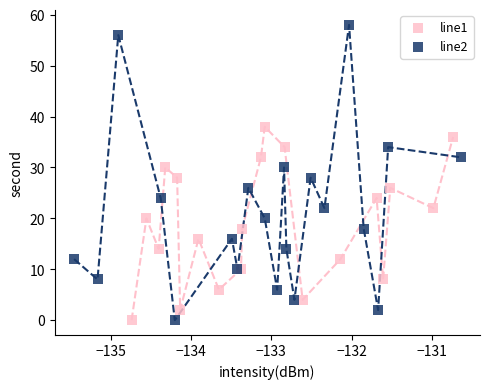

Which series contains the highest Y value?

line2